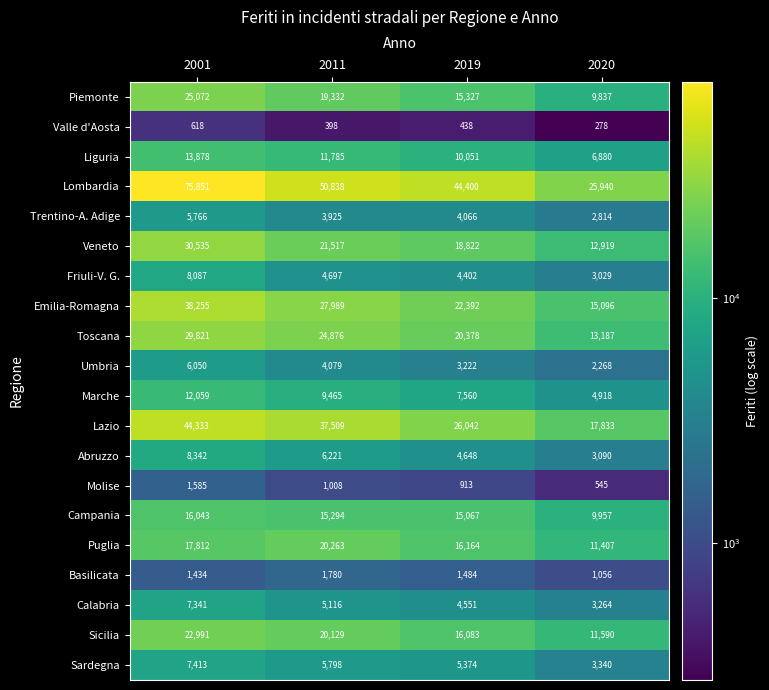

How many data points in Abruzzo are less than 6221?

2